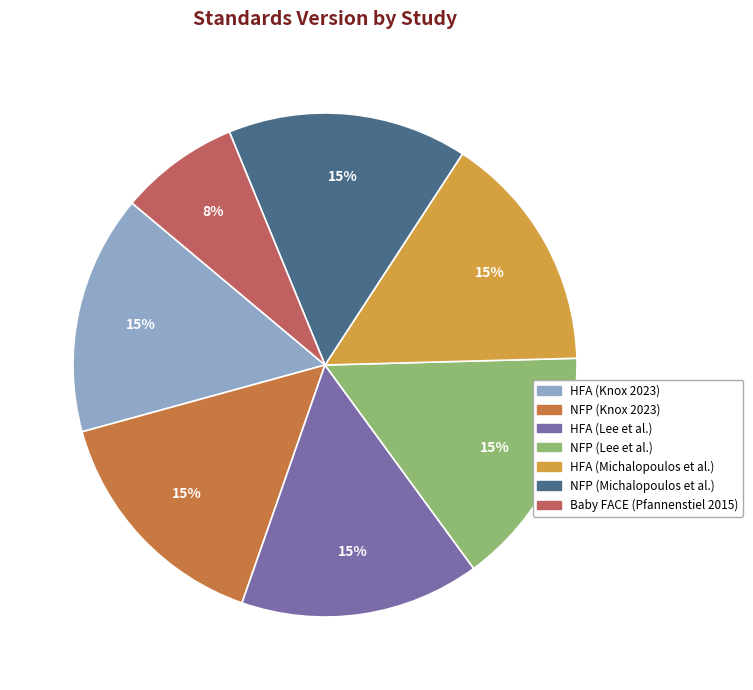

To the nearest percent, what is the average slice percentage?

14%